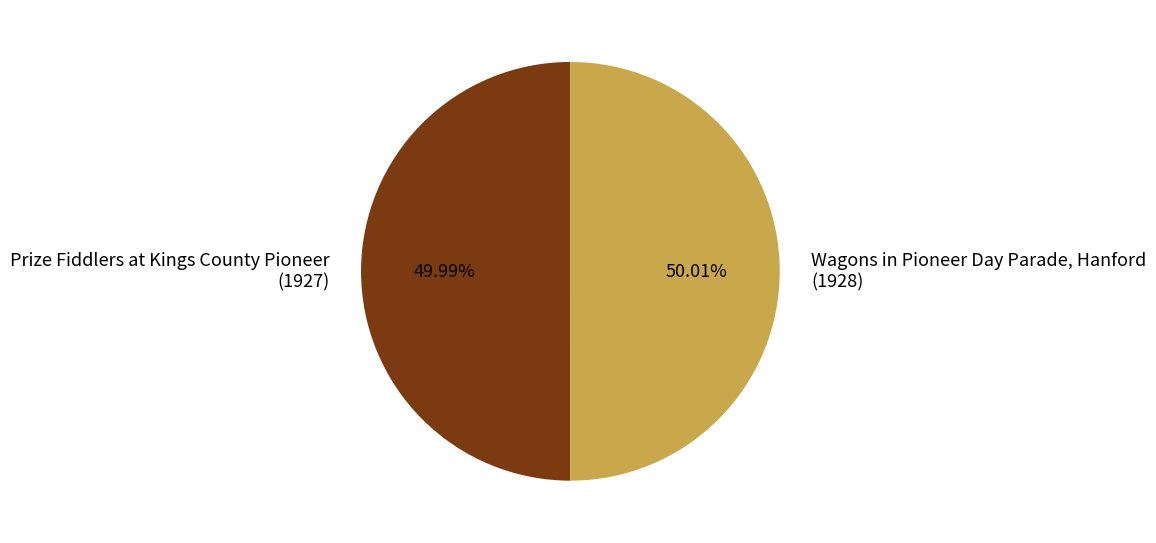

What percentage do Prize Fiddlers at Kings County Pioneer and Wagons in Pioneer Day Parade, Hanford together represent?

100.0%